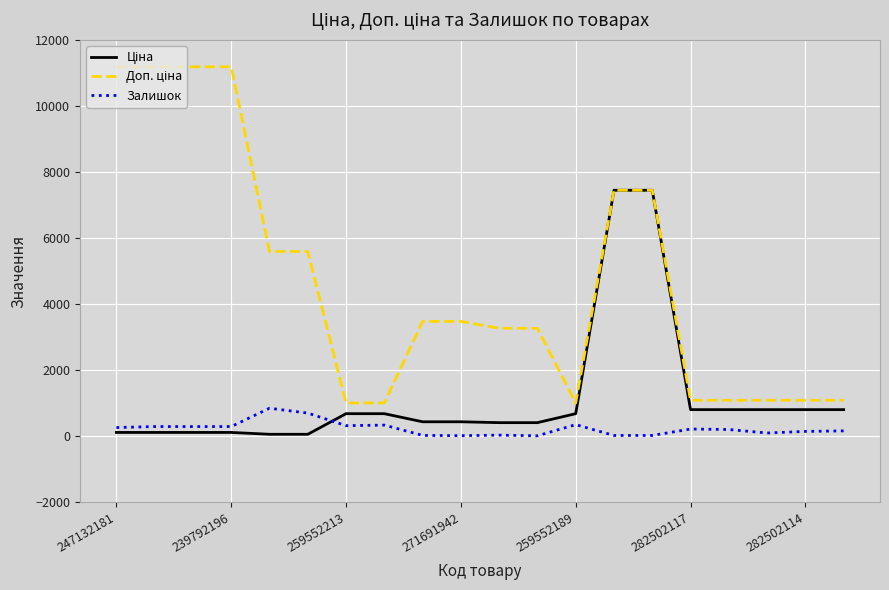

Is it true that Залишок equals 290.0 at 239792196?

True